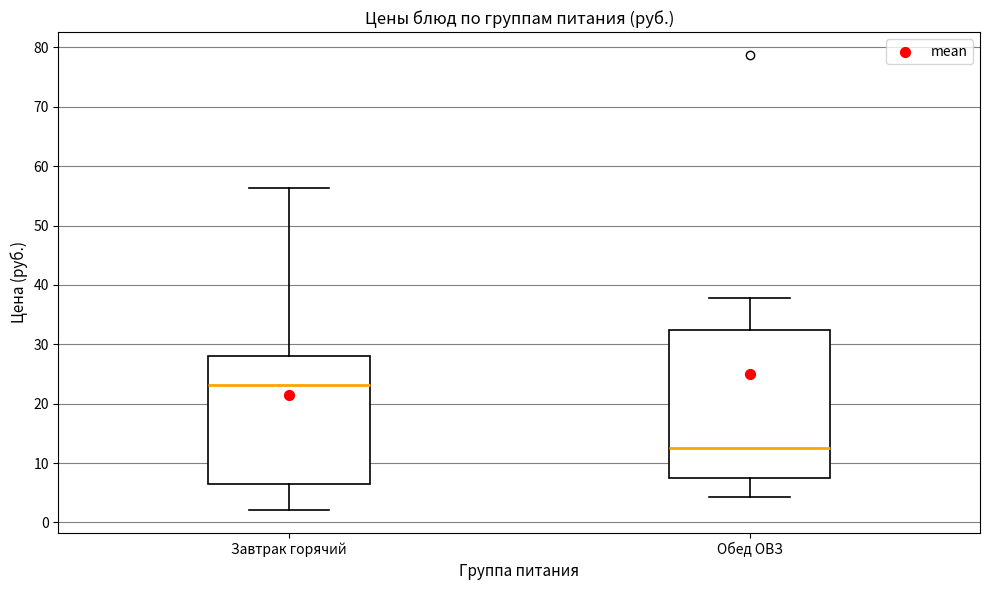

Which box's median line is the highest?

Завтрак горячий